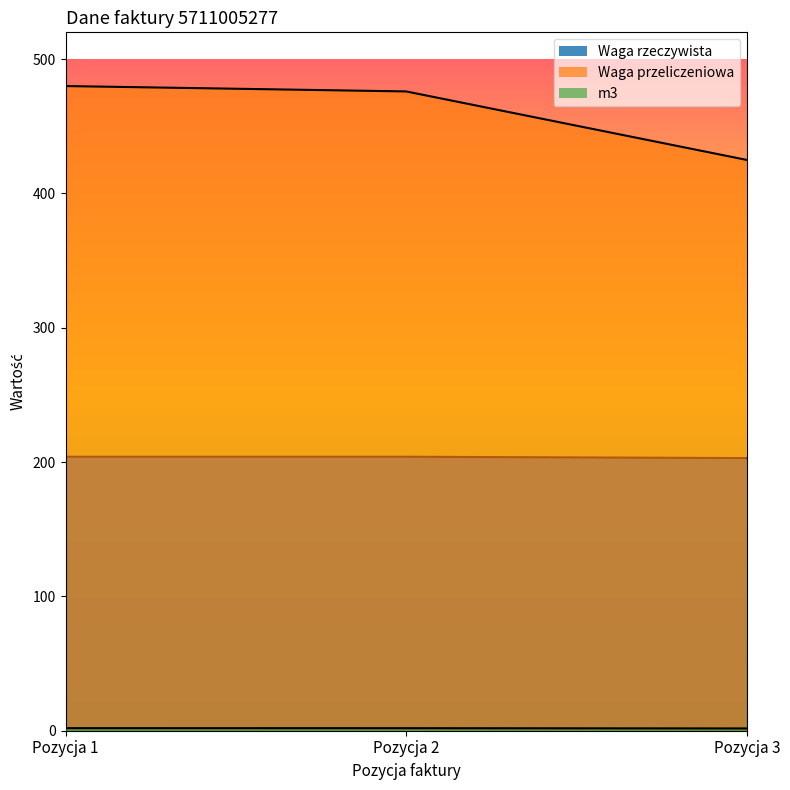

At which category is the sum across all series the highest?

Pozycja 1